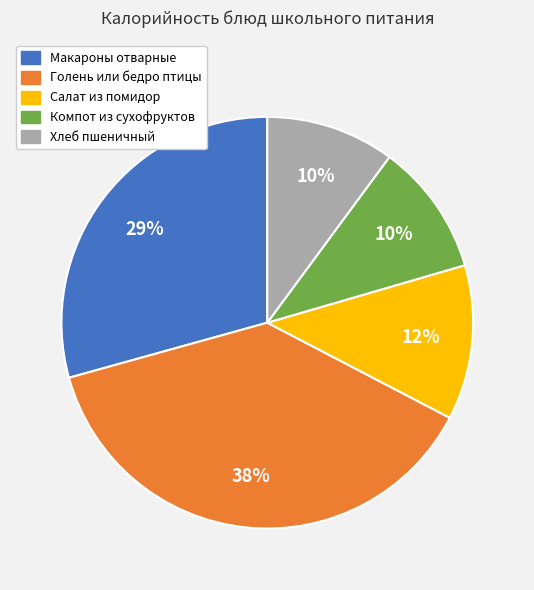

Does Макароны отварные account for over 50% of the chart?

No